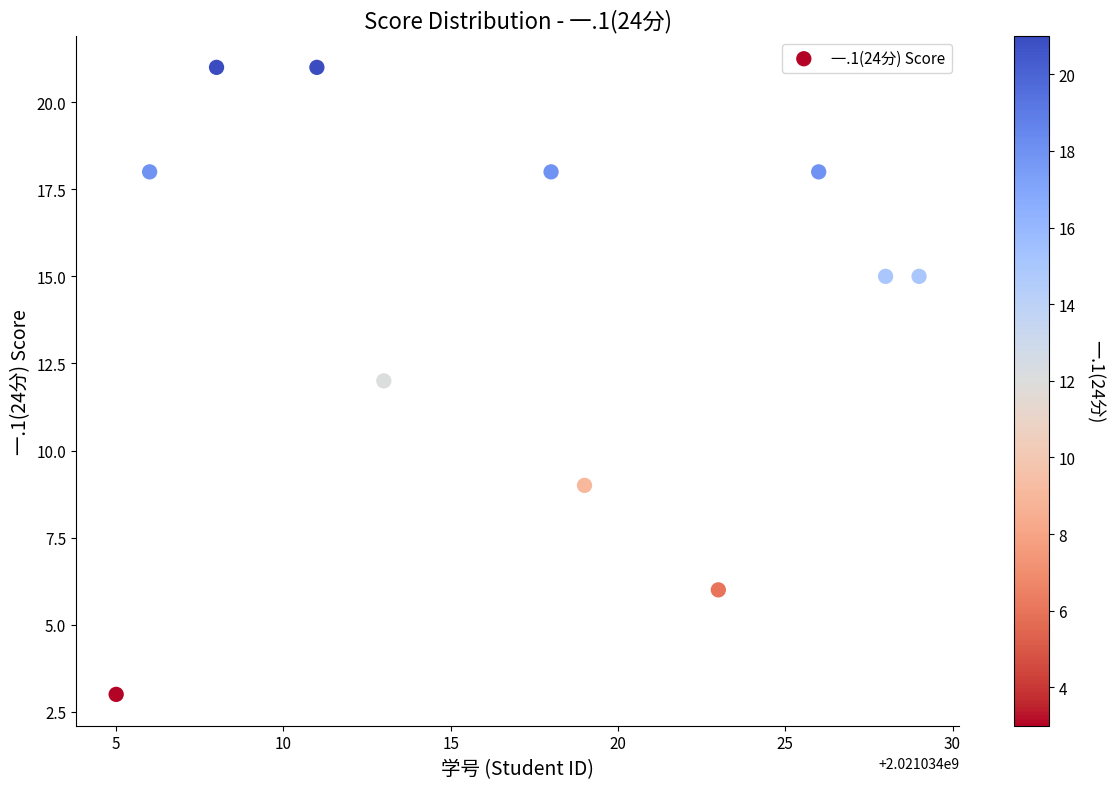

What is the range of Y values (max minus min)?

18